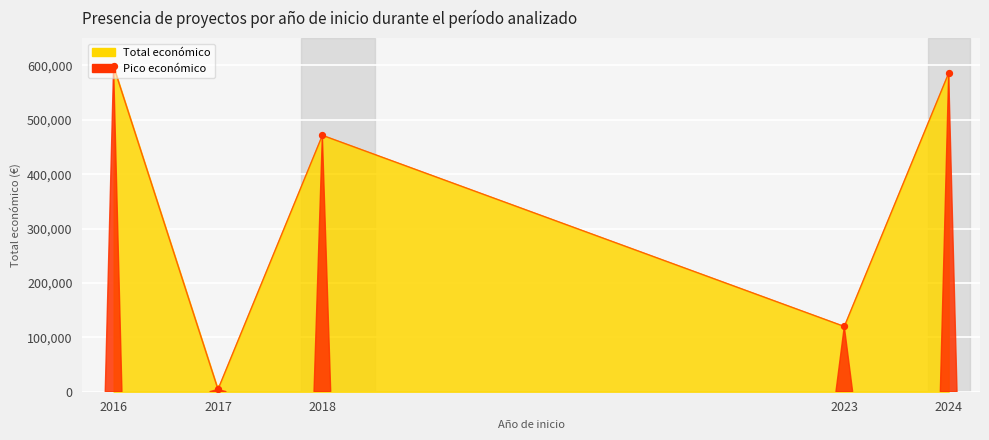

What is the change in value from 2017 to 2024?

+581594